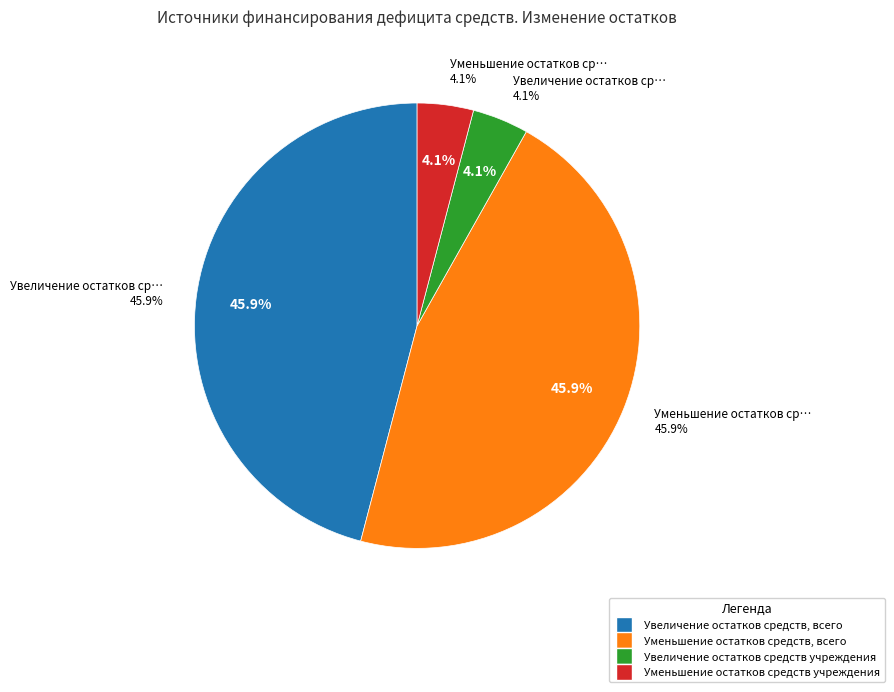

True or false: Увеличение остатков средств accounts for 56% of the total.

False